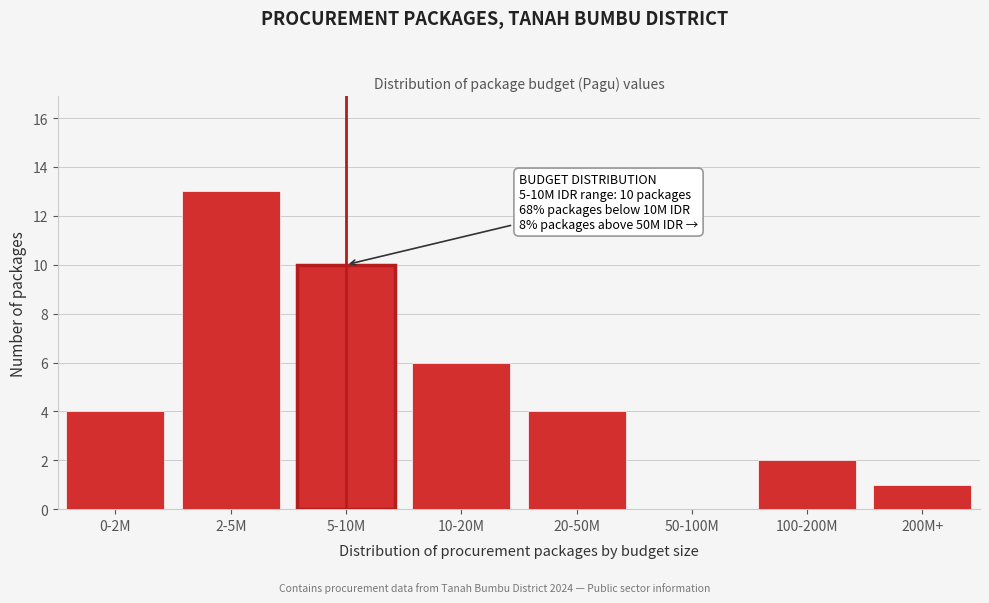

Between 10-20M and 100-200M, which is larger?

10-20M